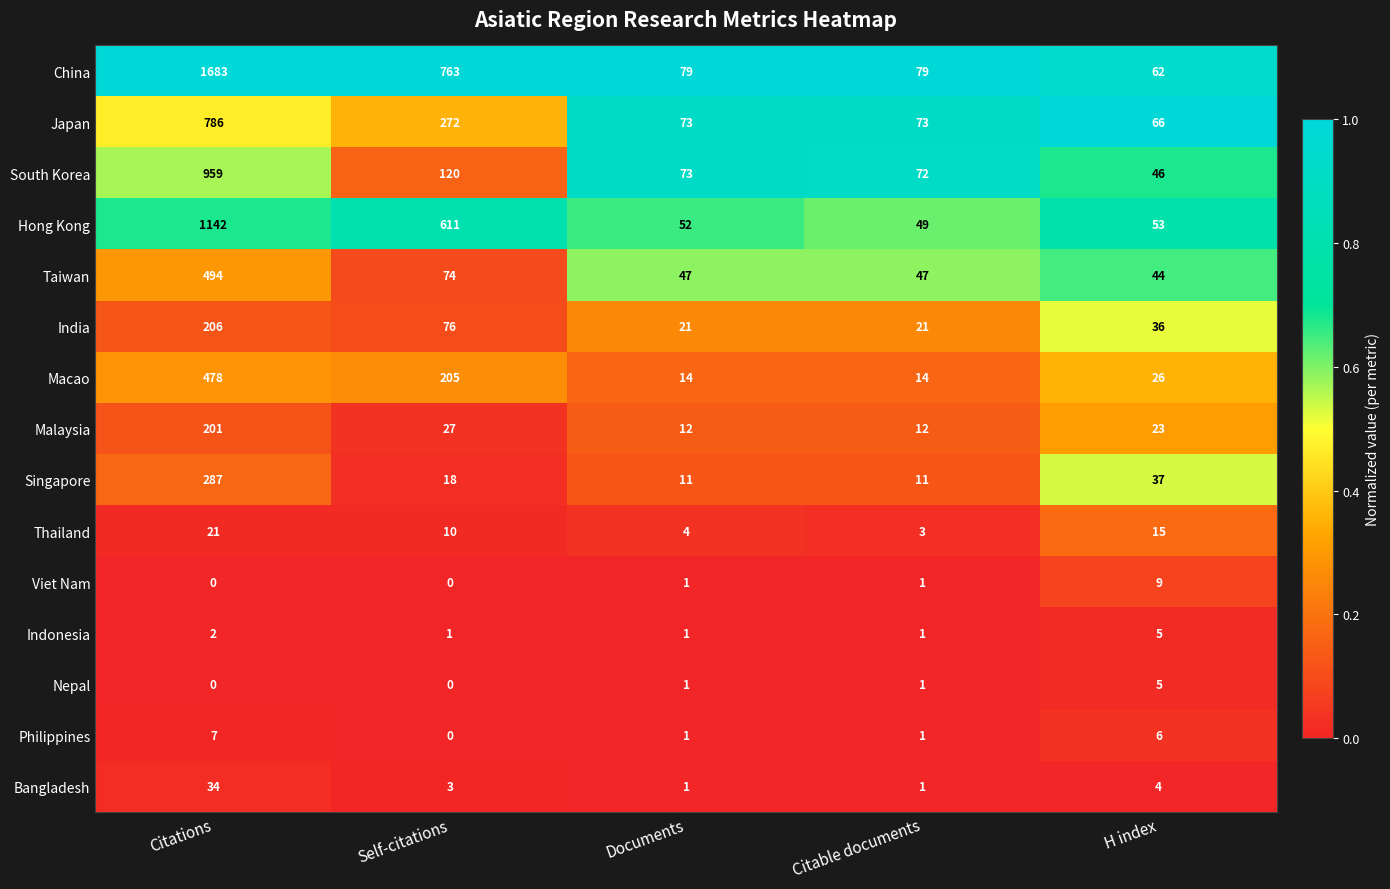

Which series has the widest spread of values?

China